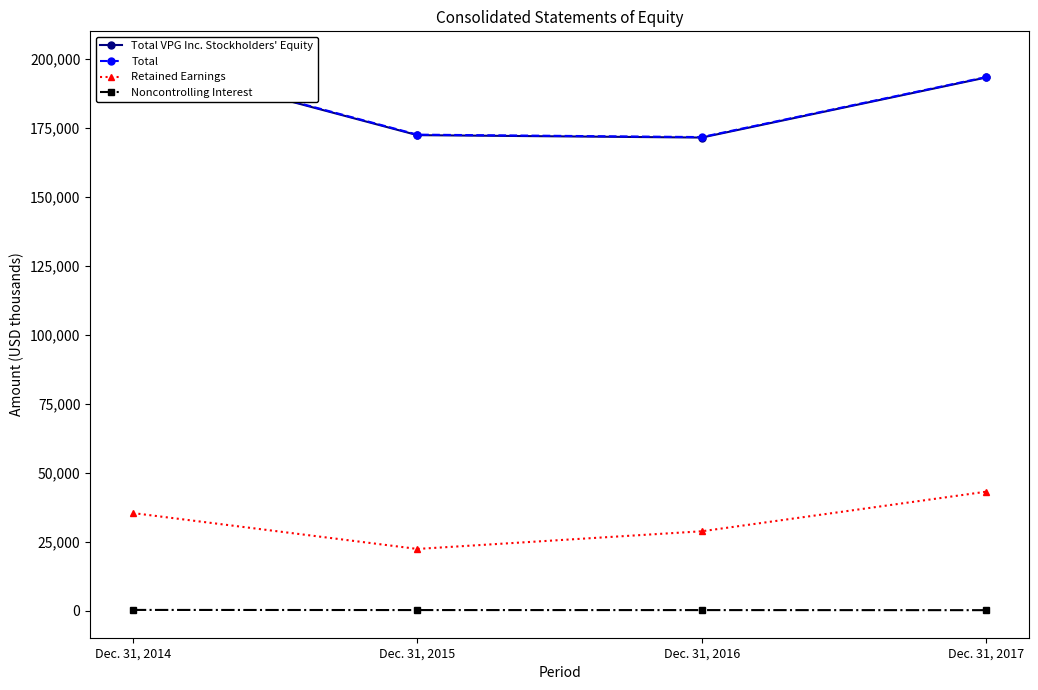

How many interior local valleys does the Retained Earnings series have?

1